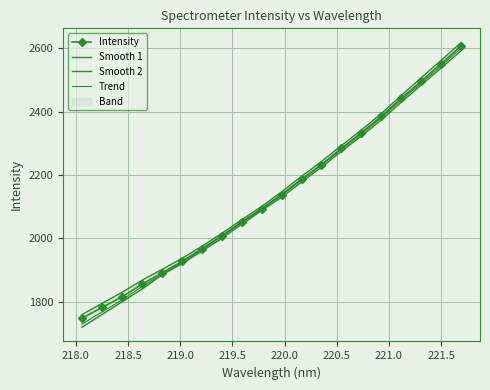

True or false: Smooth 2 and Intensity cross at least once.

False